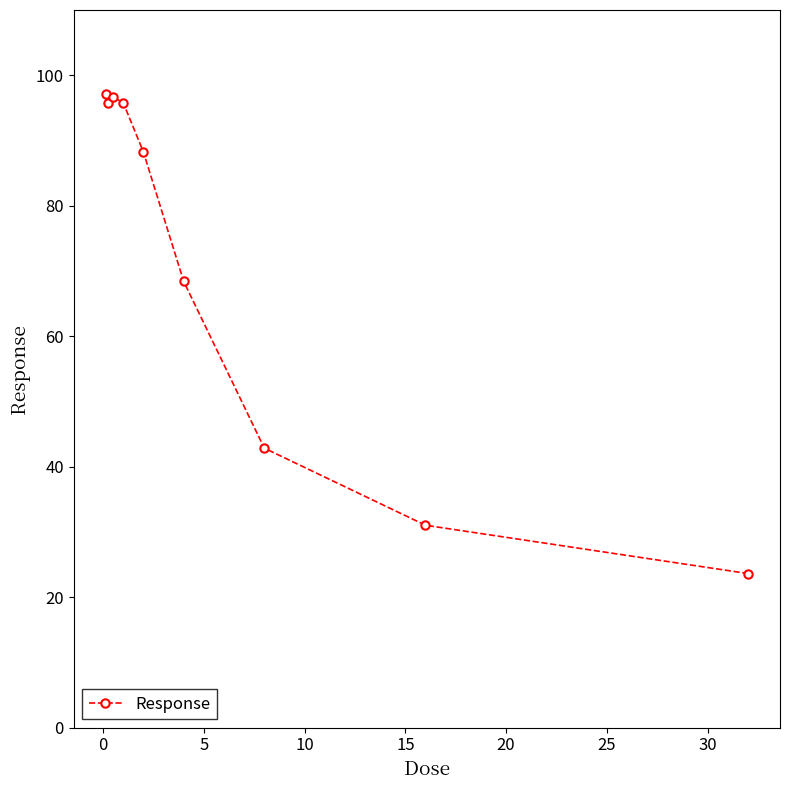

What is the minimum value shown in the chart?

23.6